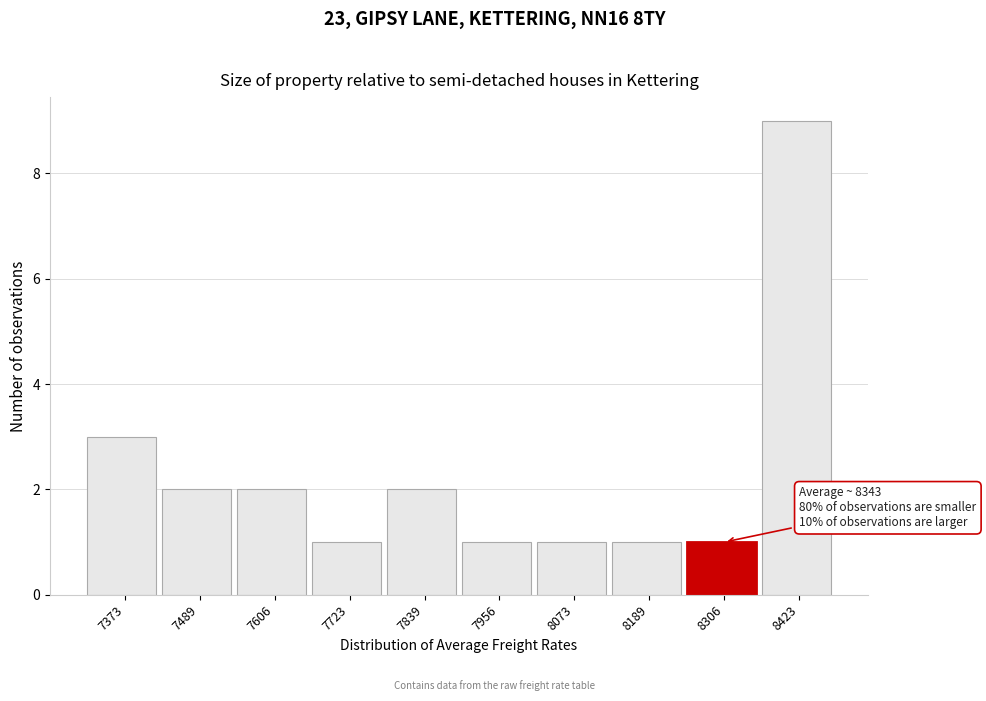

Reading left to right, what are all the values shown in this chart?

7373=3	7489=2	7606=2	7723=1	7839=2	7956=1	8073=1	8189=1	8306=1	8423=9